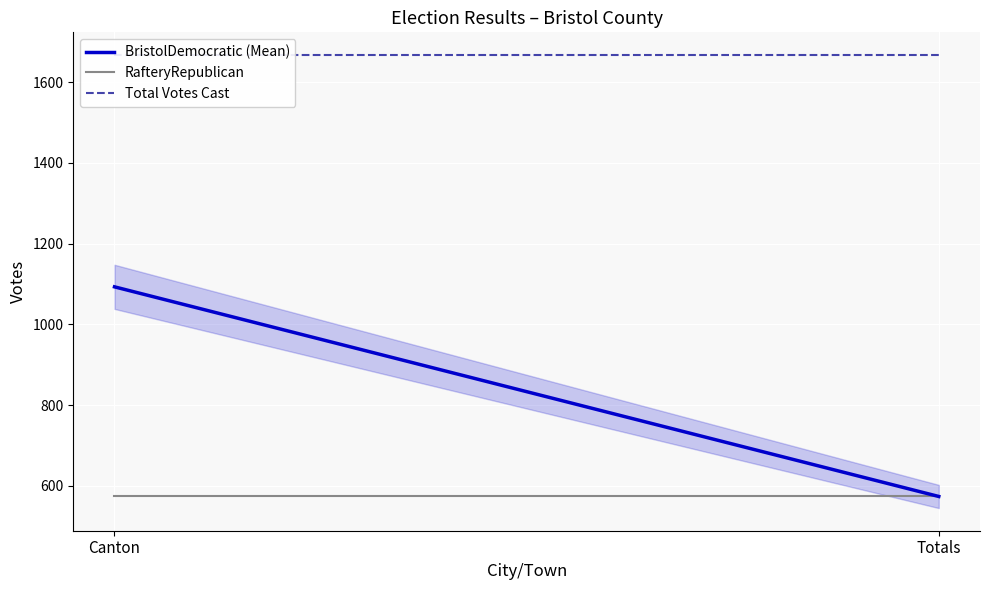

Reading right to left, list all the values displayed in this chart.

BristolDemocratic (Mean): Totals=574	Canton=1093
RafteryRepublican: Totals=574	Canton=574
Total Votes Cast: Totals=1667	Canton=1667